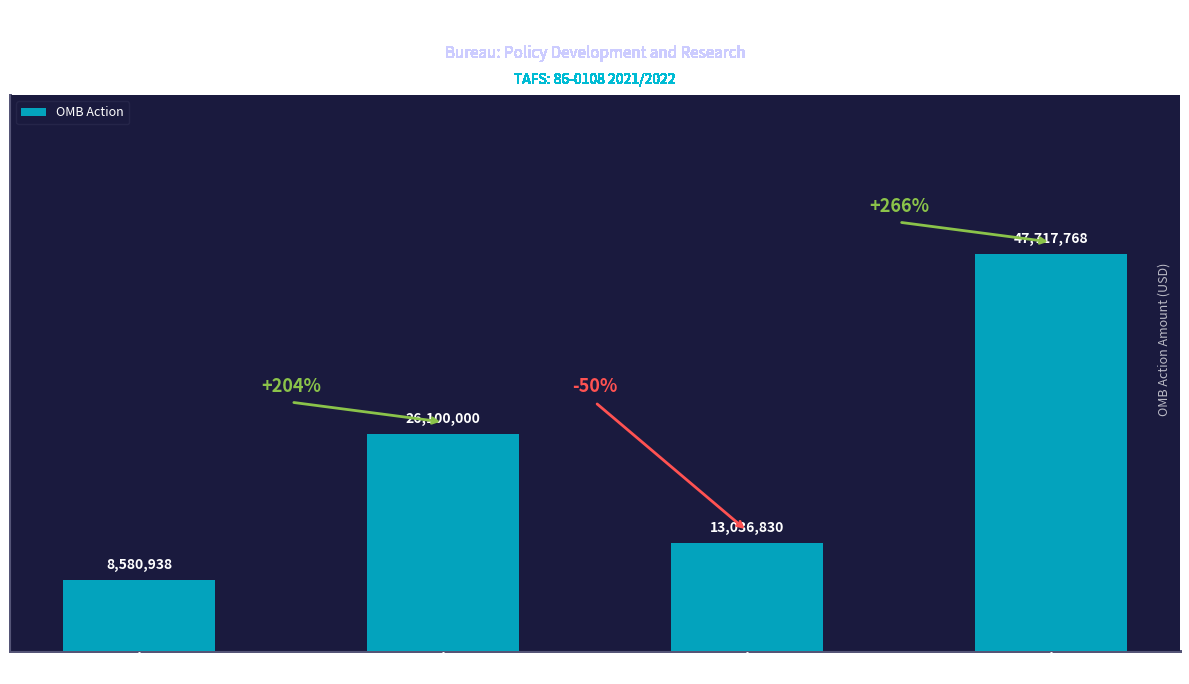

What is the difference between the maximum and minimum values?

39136830